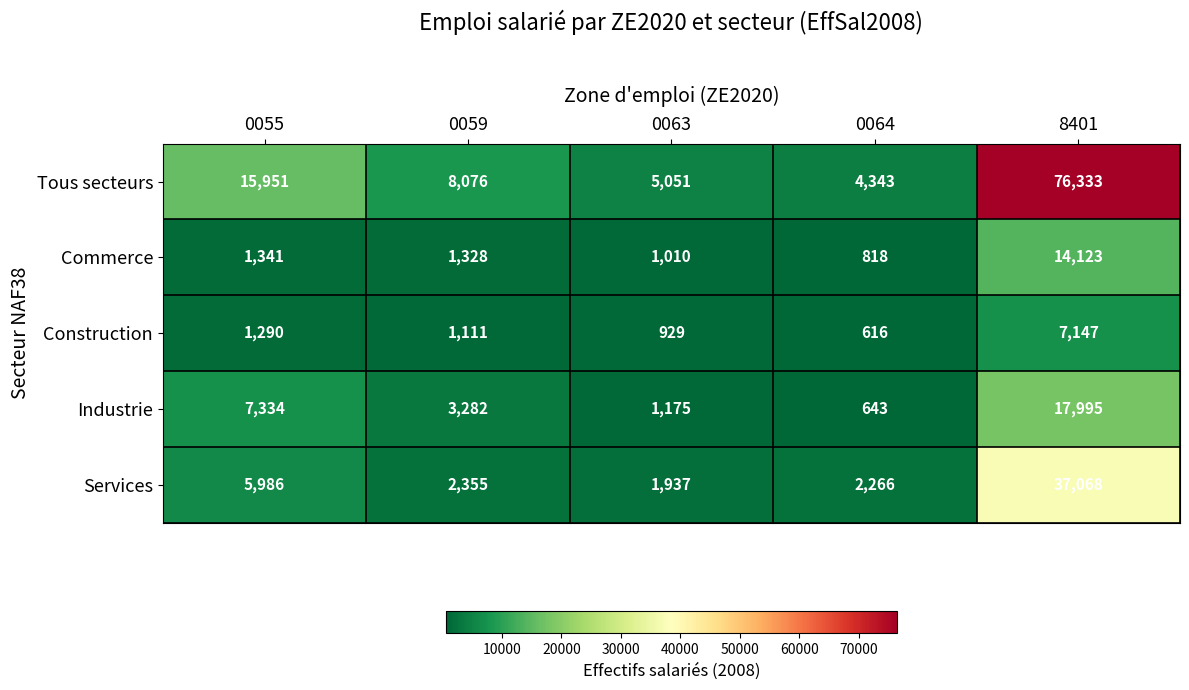

What value does the Industrie series have at 0055?

7334